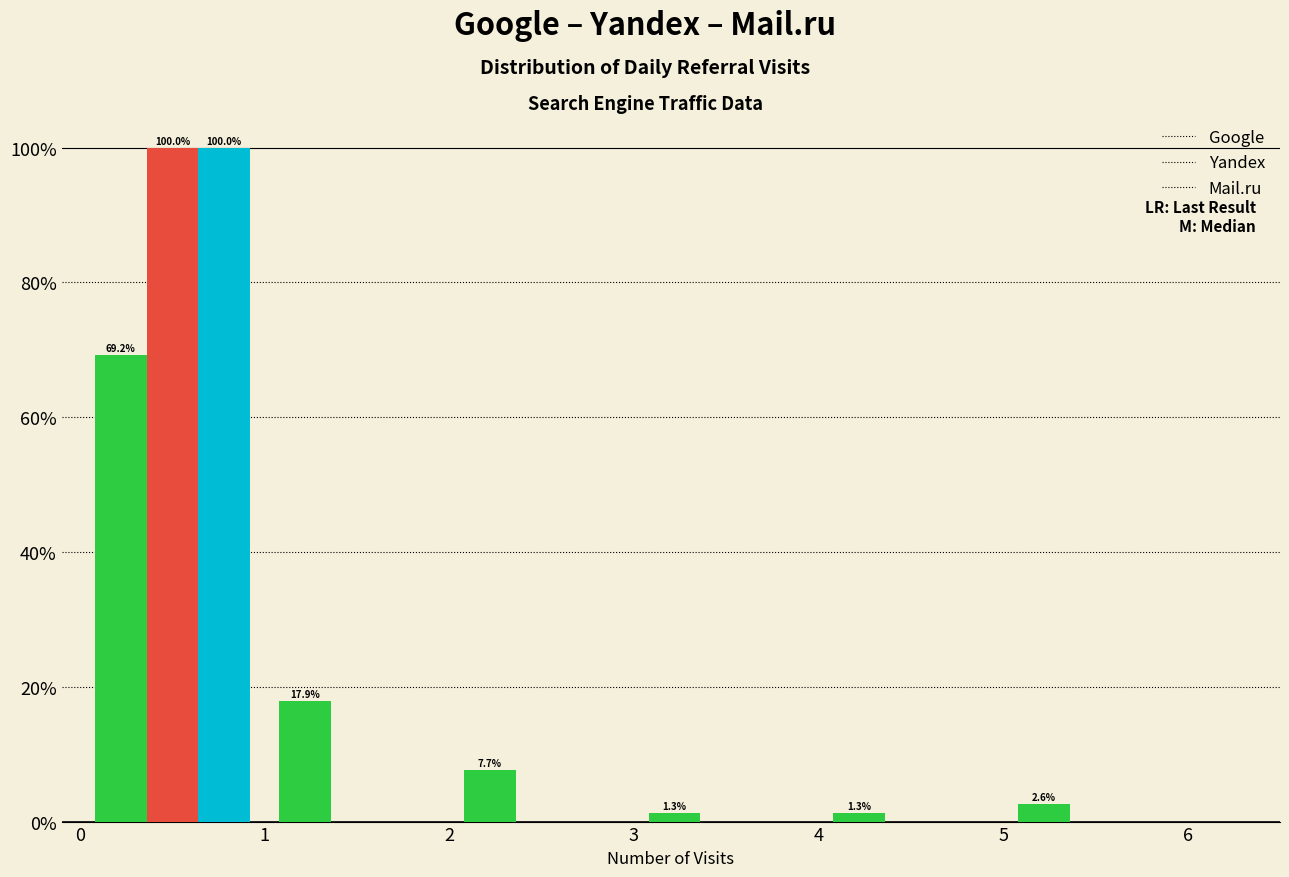

In the Yandex series, which range on the x-axis has the tallest bar?

0 to 1